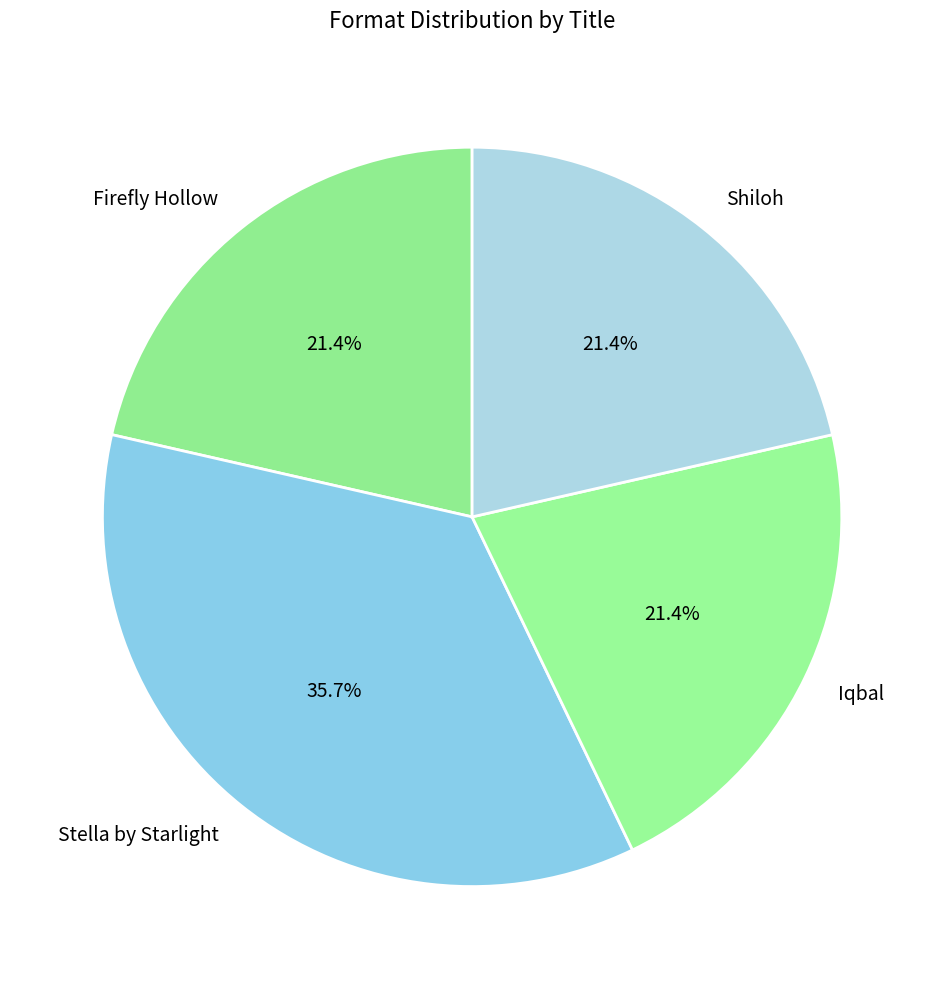

What is the ratio of the value at Stella by Starlight to the value at Iqbal?

1.7